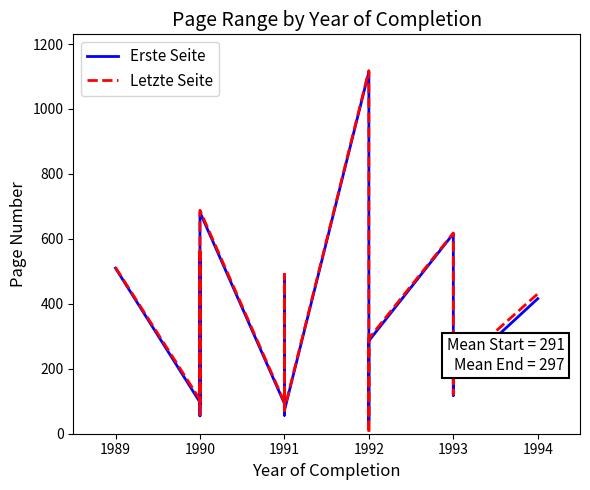

Does the chart display data point markers on the line(s)?

No